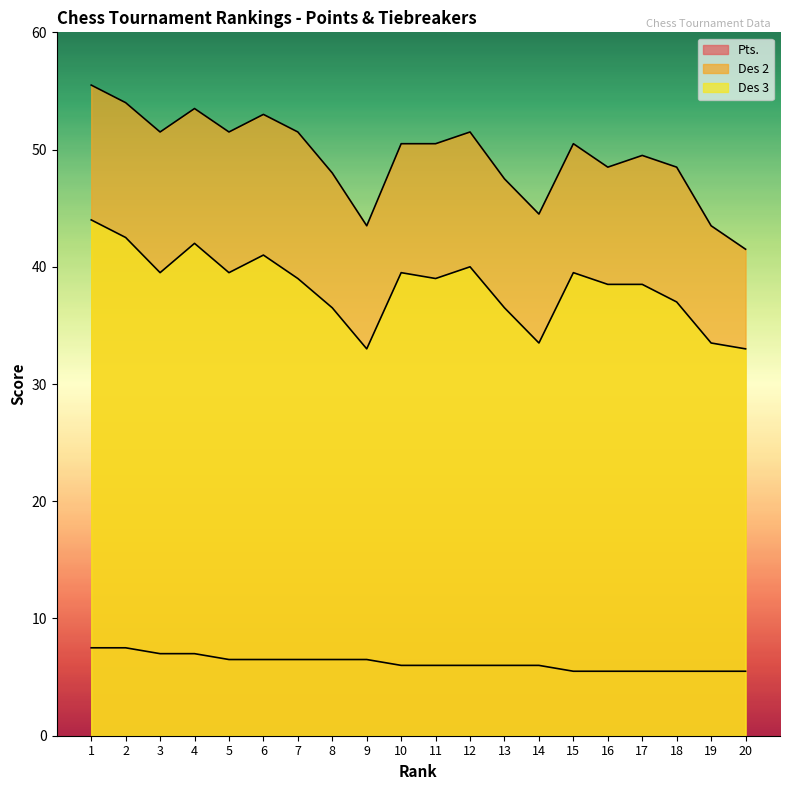

Which series has the largest total across all categories?

Des 2